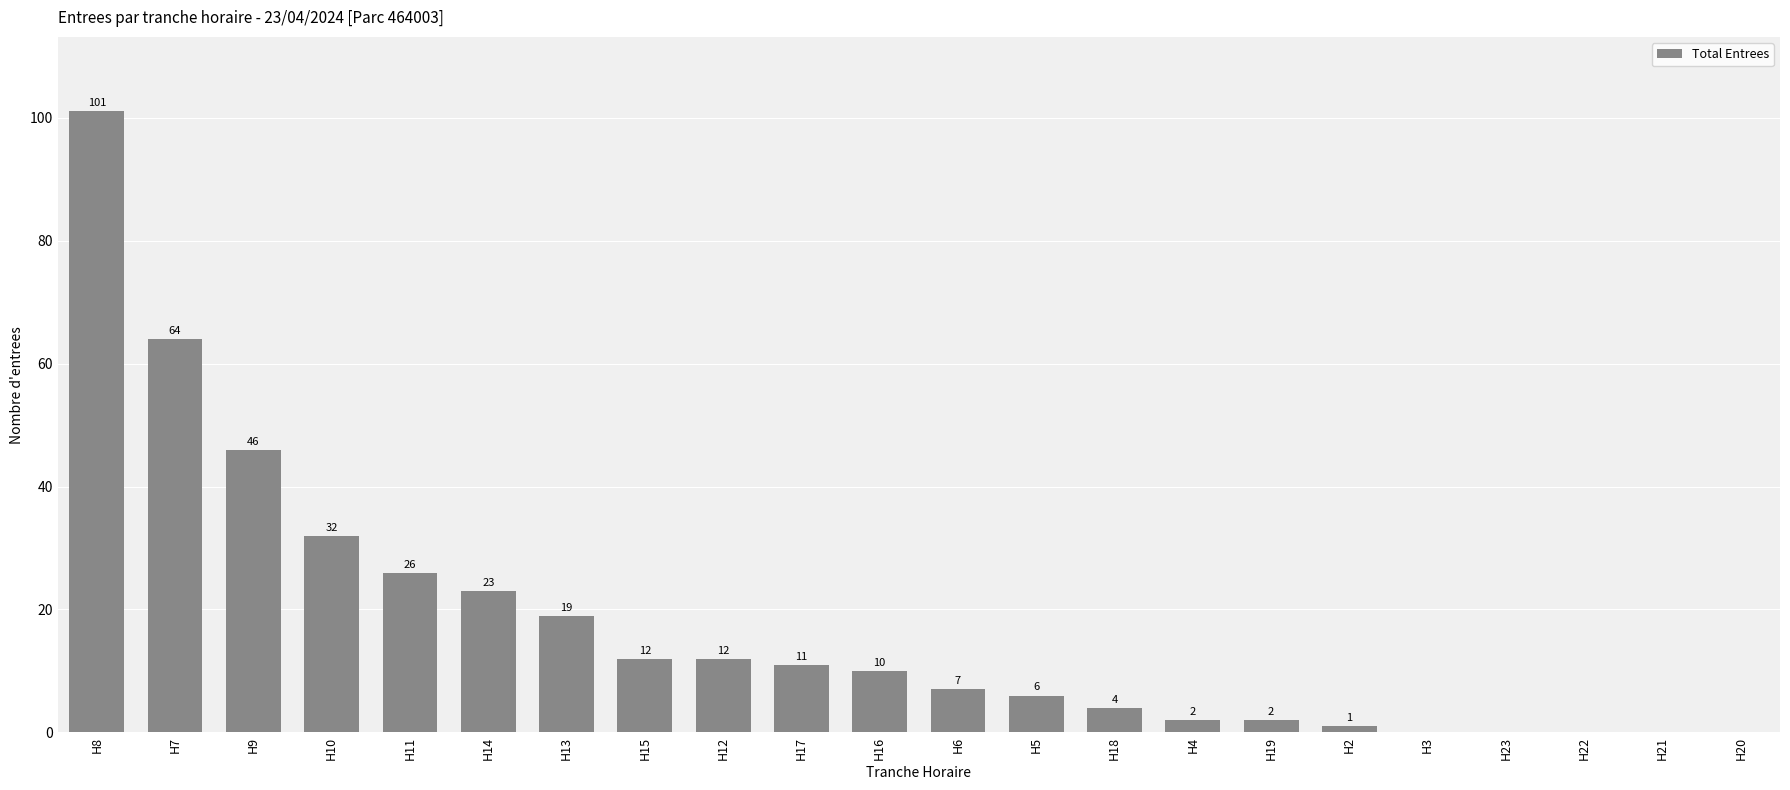

Reading right to left, extract all data points from this chart.

0	0	0	0	0	1	2	2	4	6	7	10	11	12	12	19	23	26	32	46	64	101